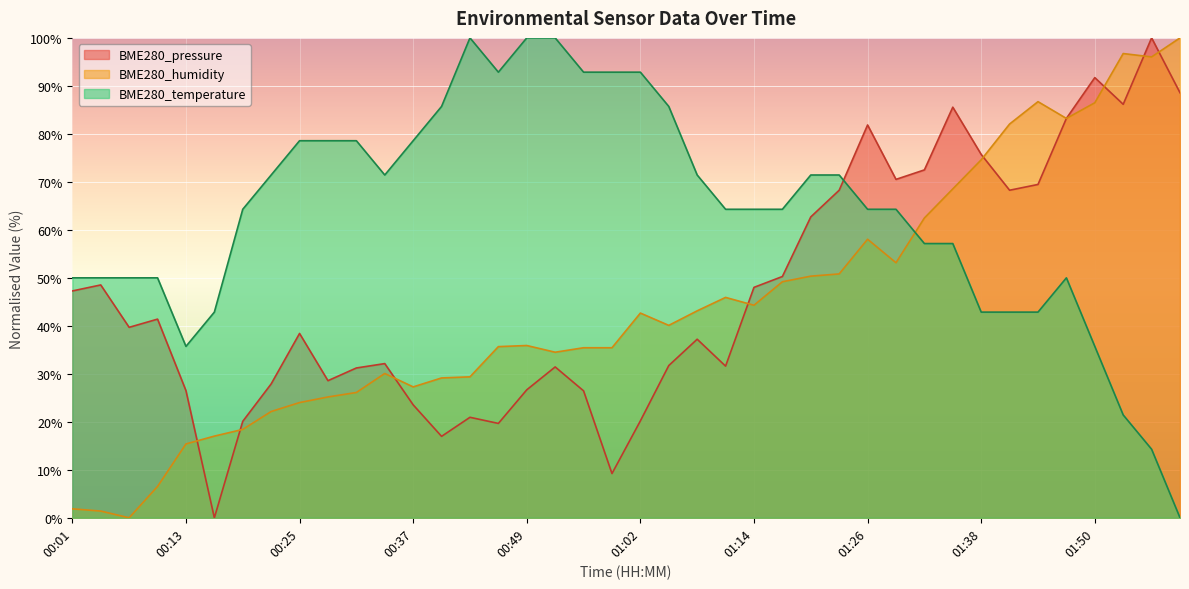

In BME280_pressure, how many points are lower than both neighbors (excluding endpoints)?

10